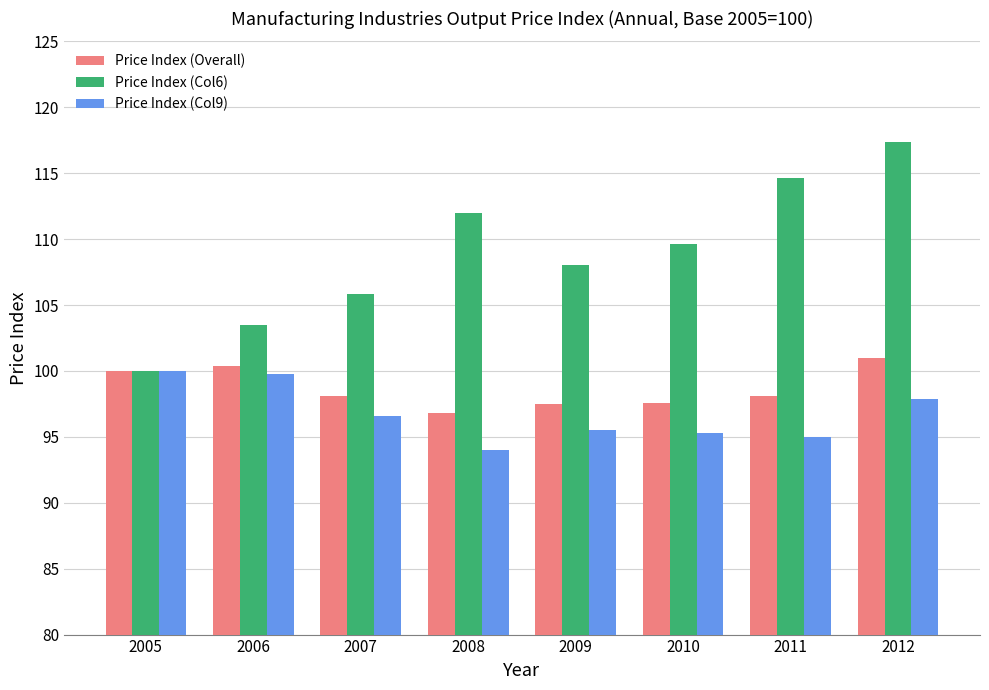

Are the bars horizontal?

No